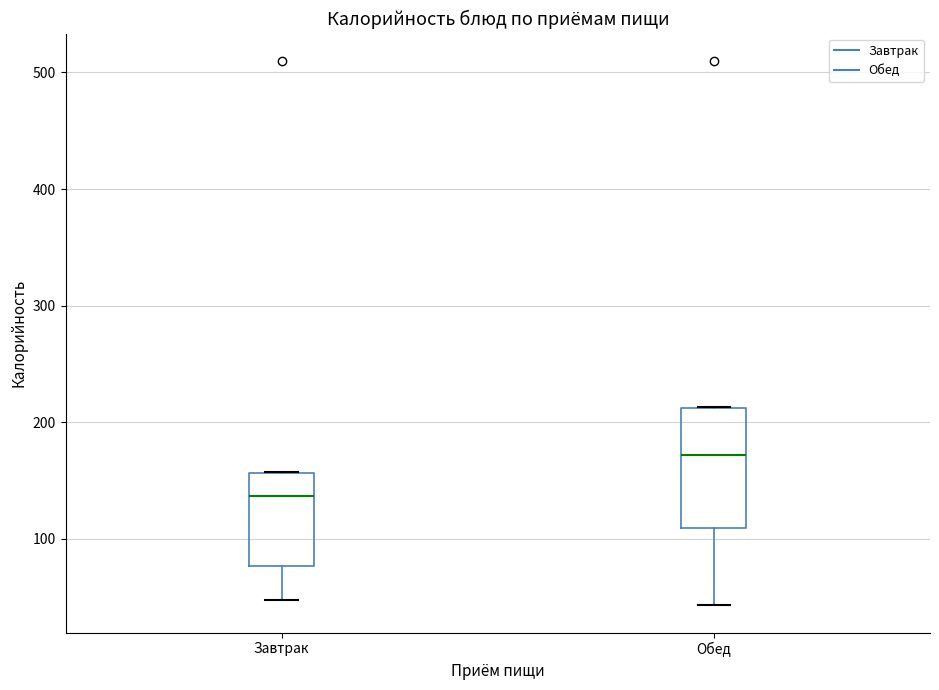

Which box's median line is the lowest?

Завтрак